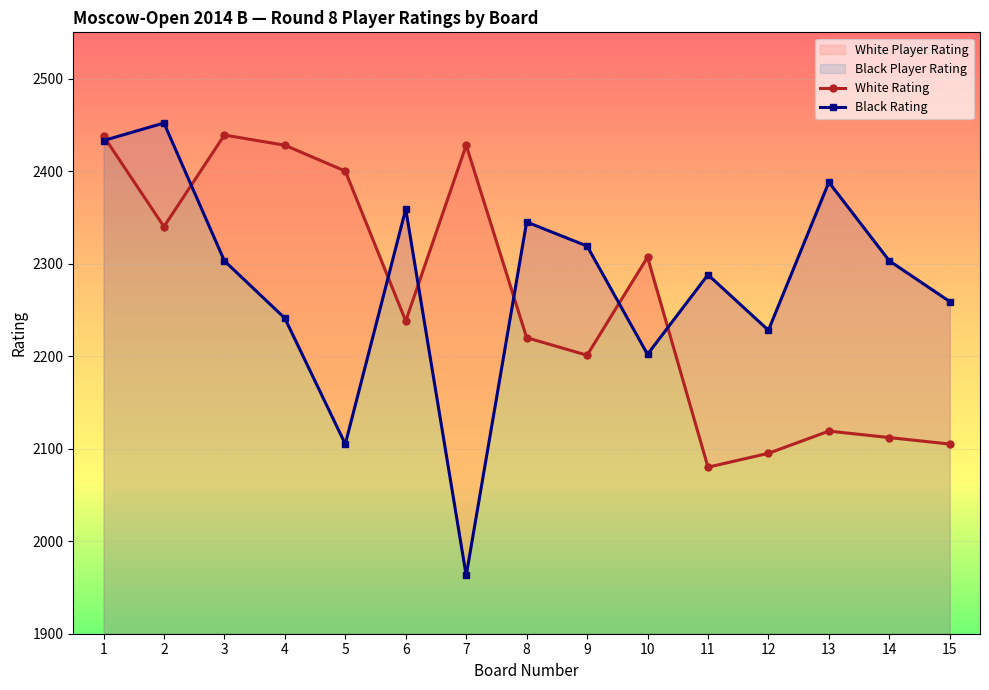

Between 15 and 8, which is larger?

8